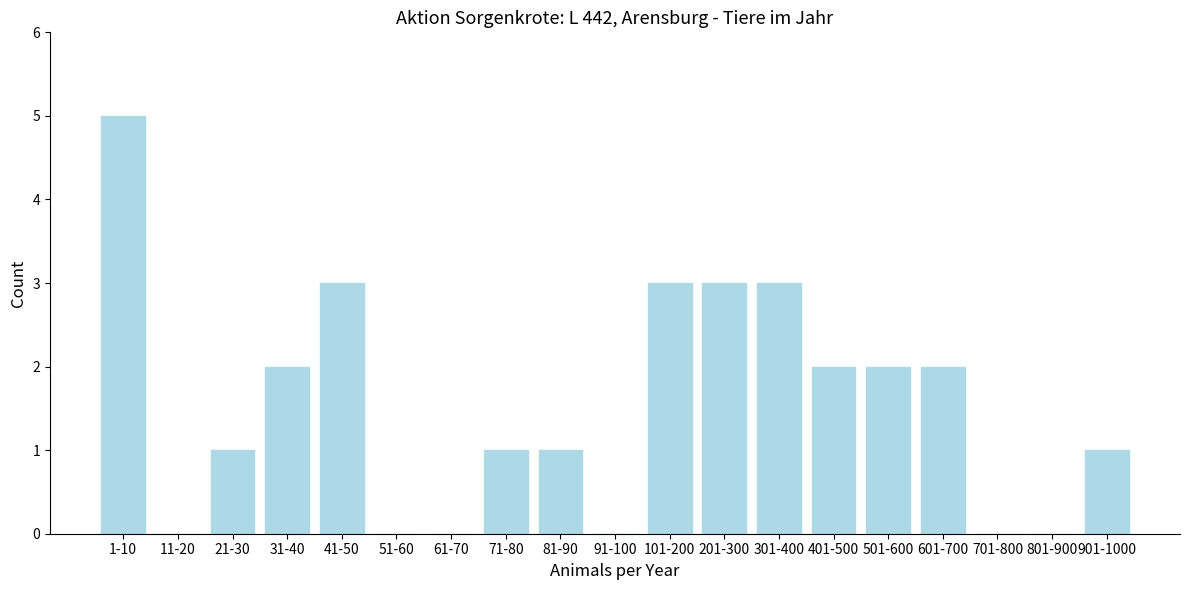

Reading left to right, what are all the values shown in this chart?

1-10=5	11-20=0	21-30=1	31-40=2	41-50=3	51-60=0	61-70=0	71-80=1	81-90=1	91-100=0	101-200=3	201-300=3	301-400=3	401-500=2	501-600=2	601-700=2	701-800=0	801-900=0	901-1000=1